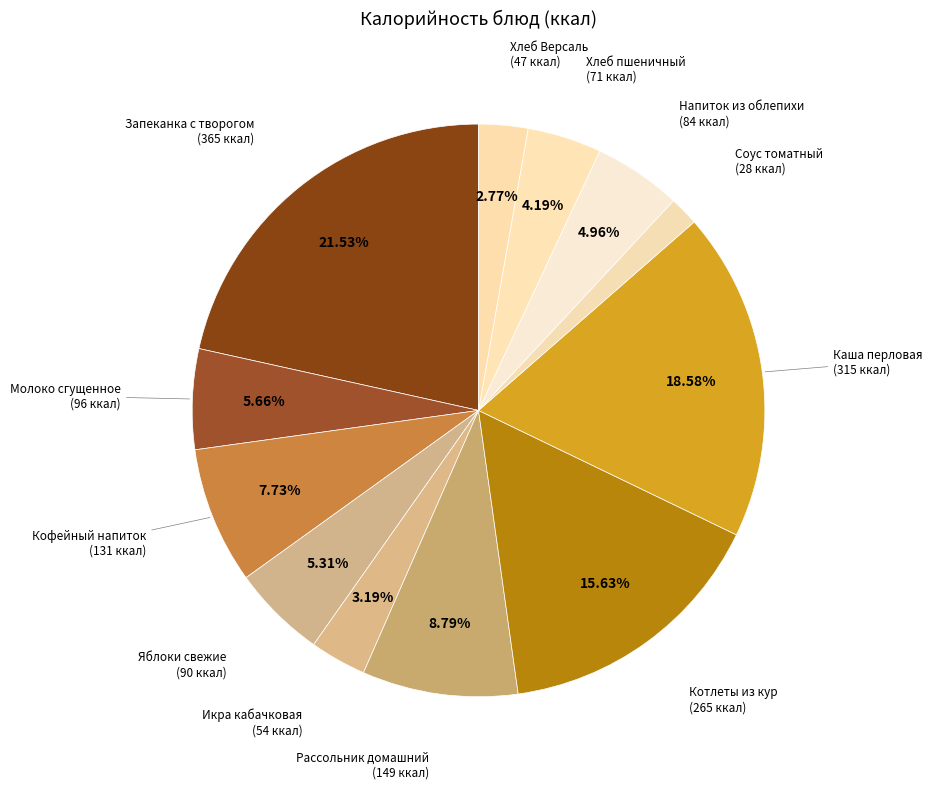

Approximately how many times larger is the value at Запеканка с творогом compared to Рассольник домашний?

2.4